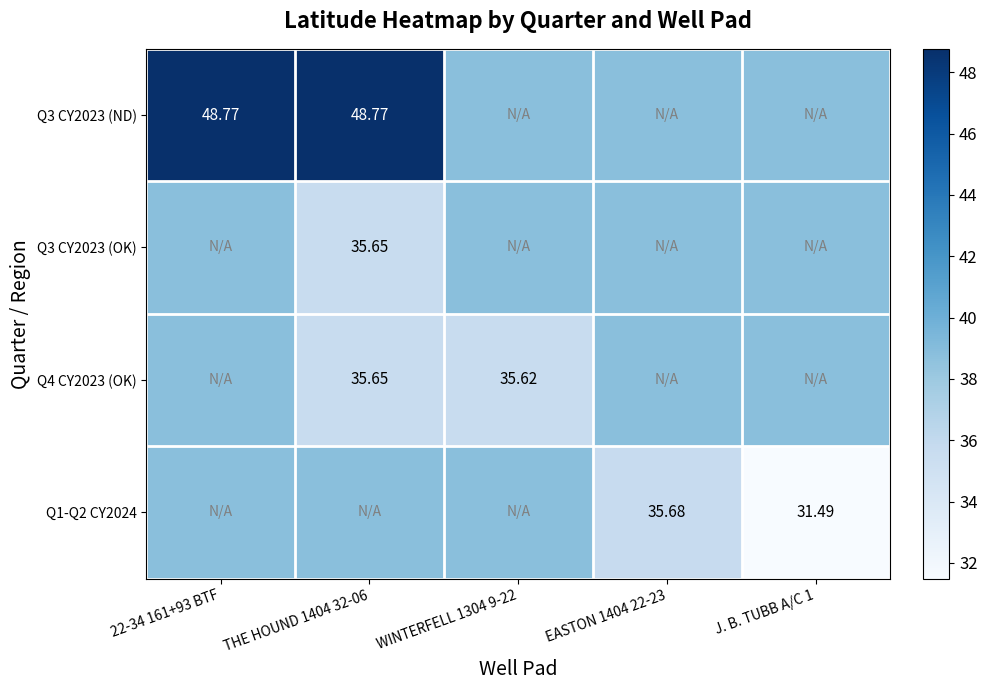

How many categories are shown in the chart?

5